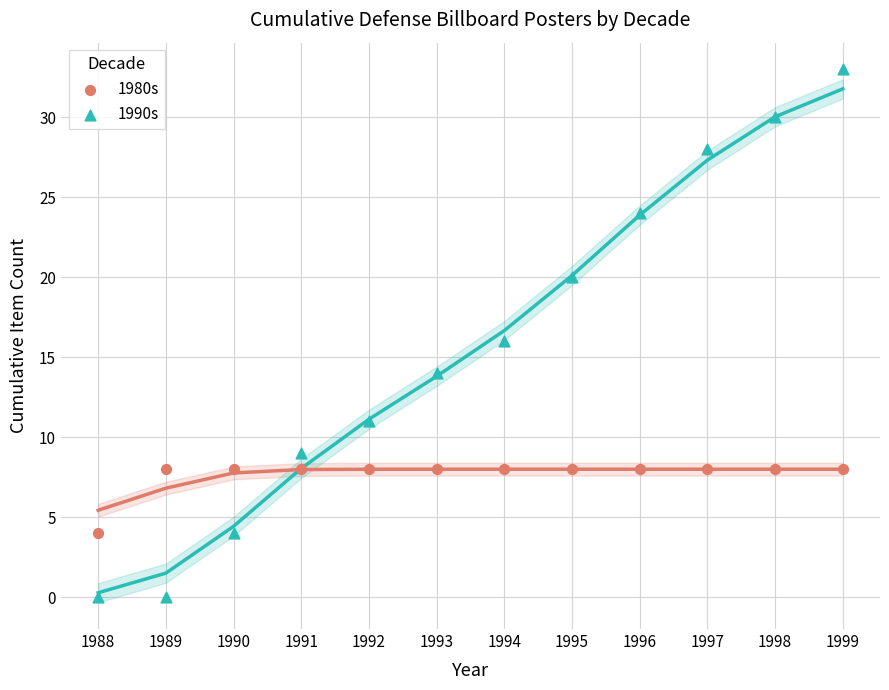

Which series contains the lowest Y value?

1990s